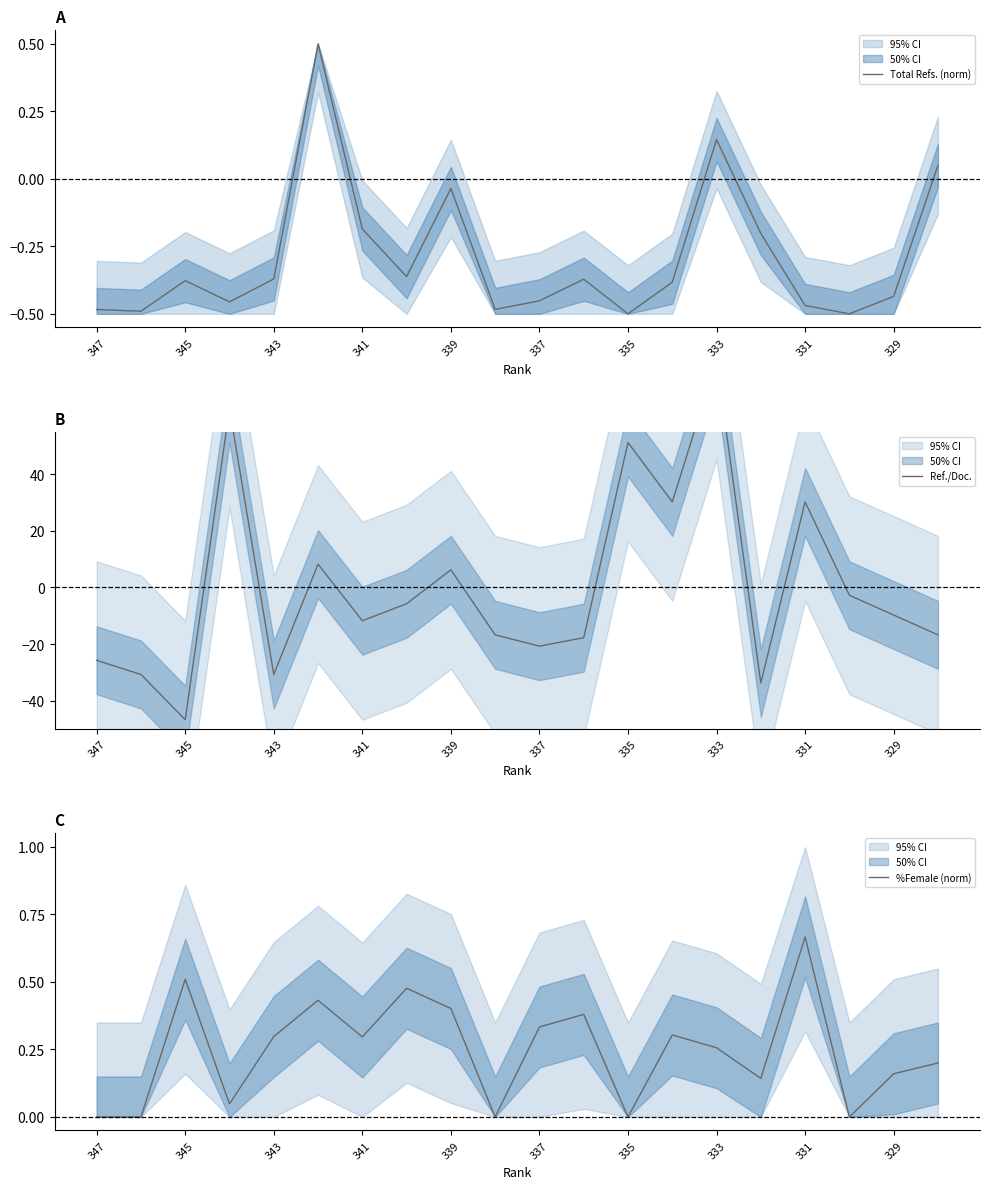

The value of Total Refs. (norm) at 329 is -0.6. True or false?

False